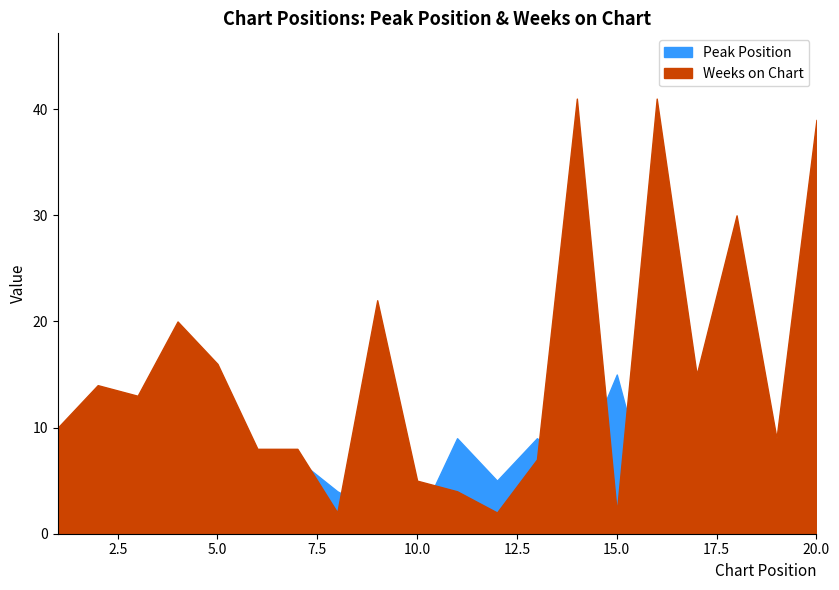

What value does the Peak Position series have at 7, to the nearest 10?

10